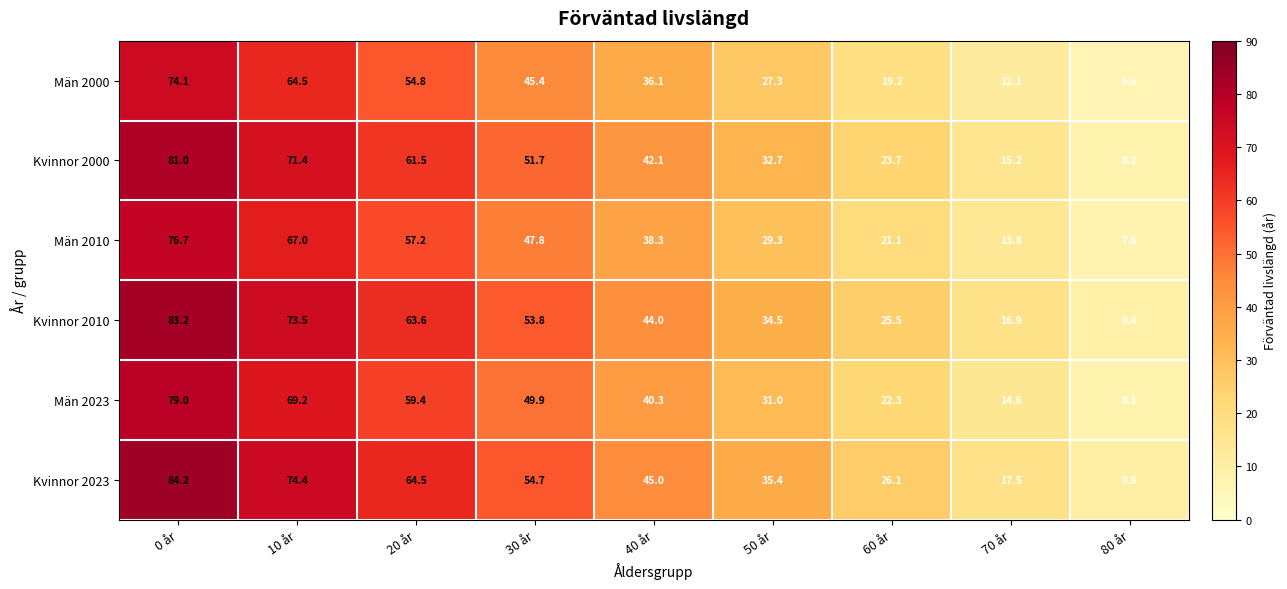

True or false: Män 2023 has a value of 16.3 at 10 år.

False